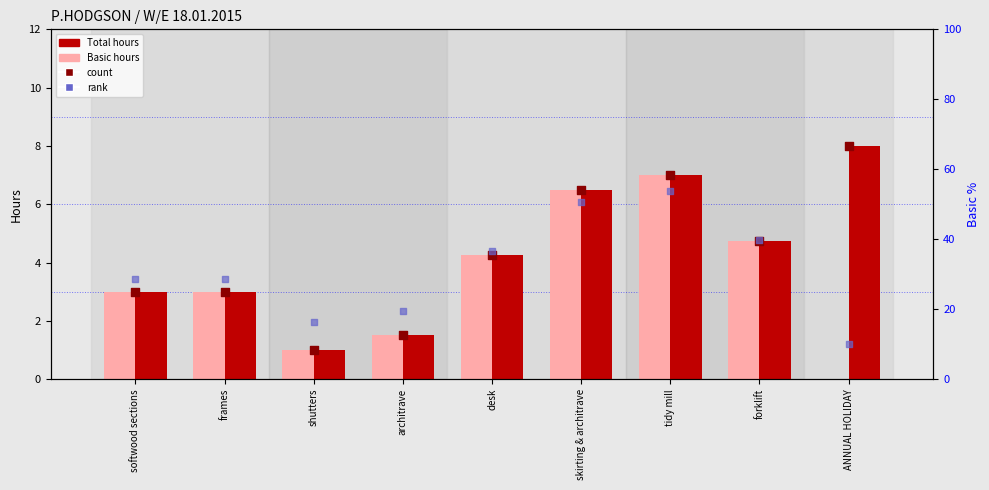

Which series reaches the maximum Y coordinate?

count (scaled)